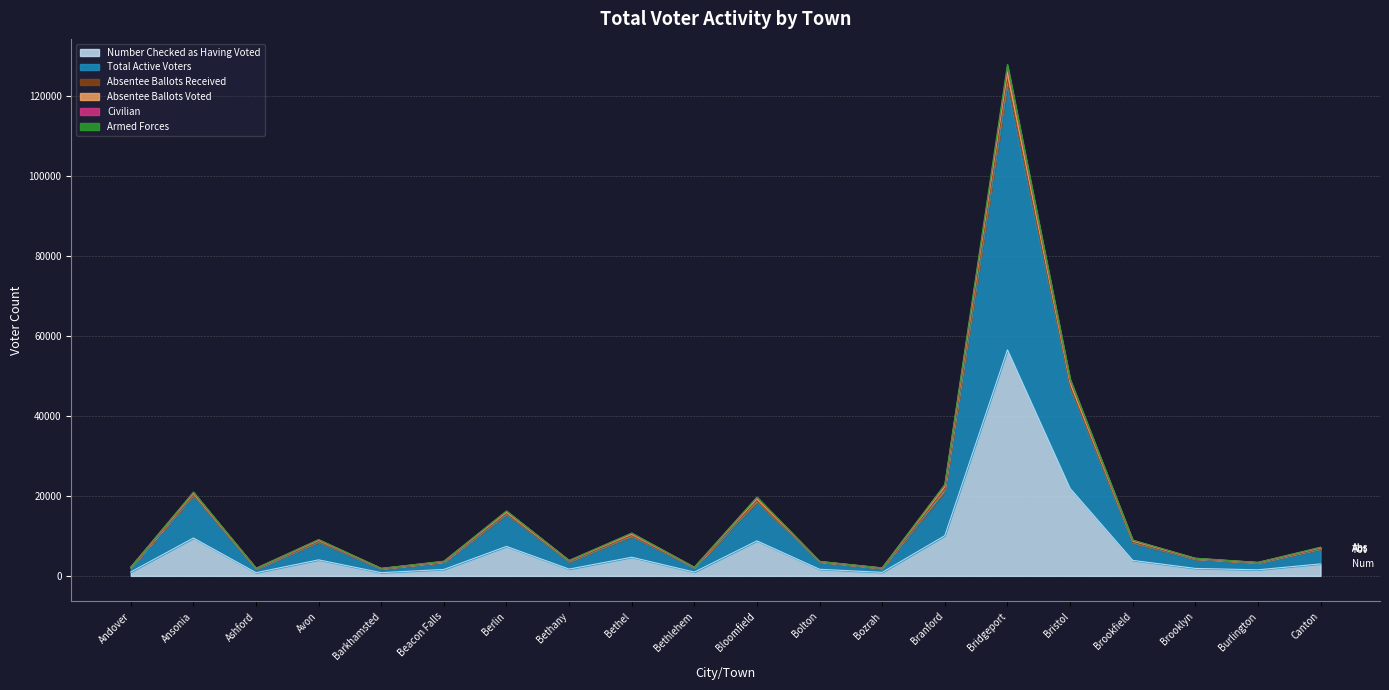

Where is the first local minimum for Armed Forces?

Ashford